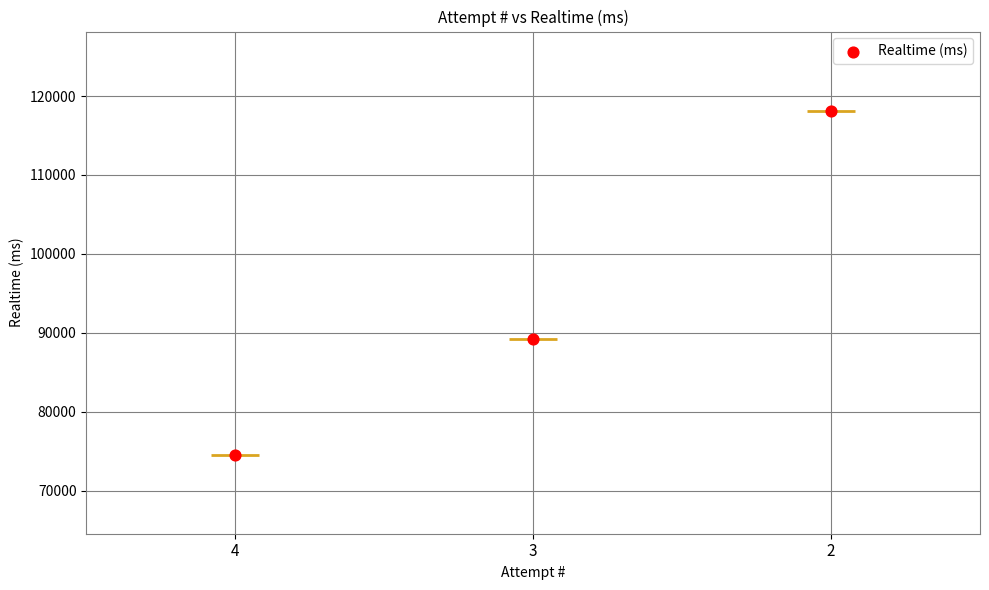

Approximately how many times larger is the value at 3 compared to 2?

0.8